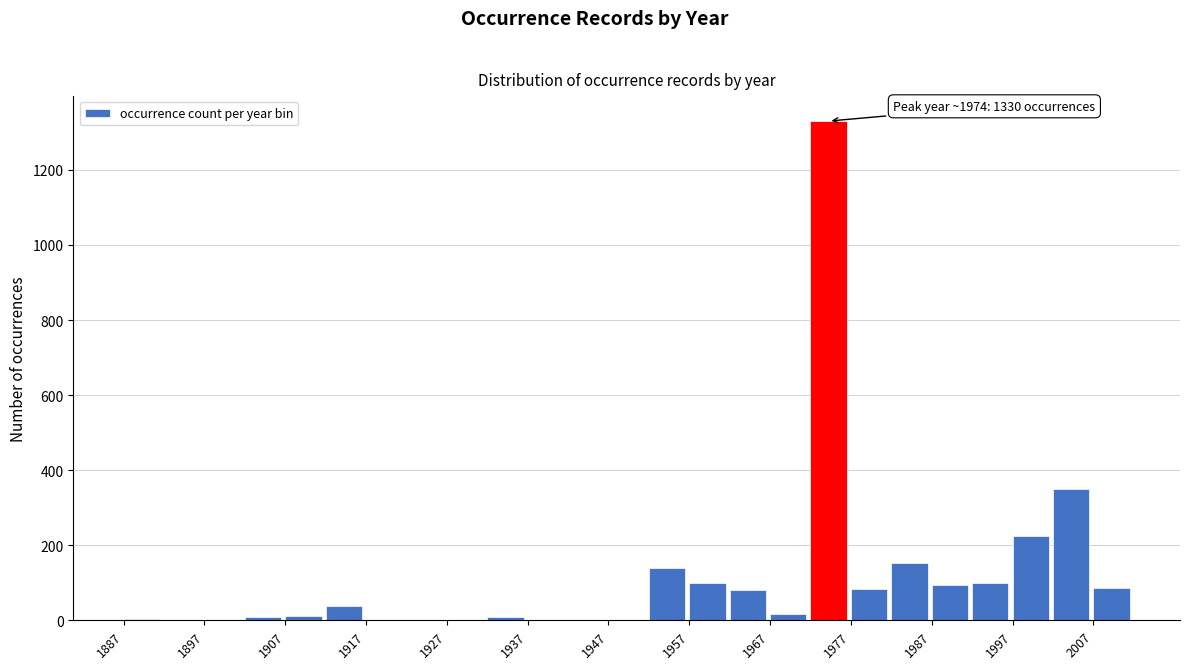

Which range on the x-axis has the tallest bar?

1972 to 1977